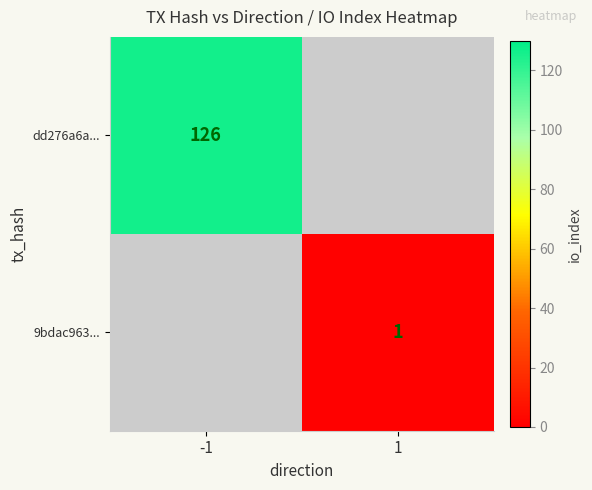

What is the smallest value displayed?

1.0